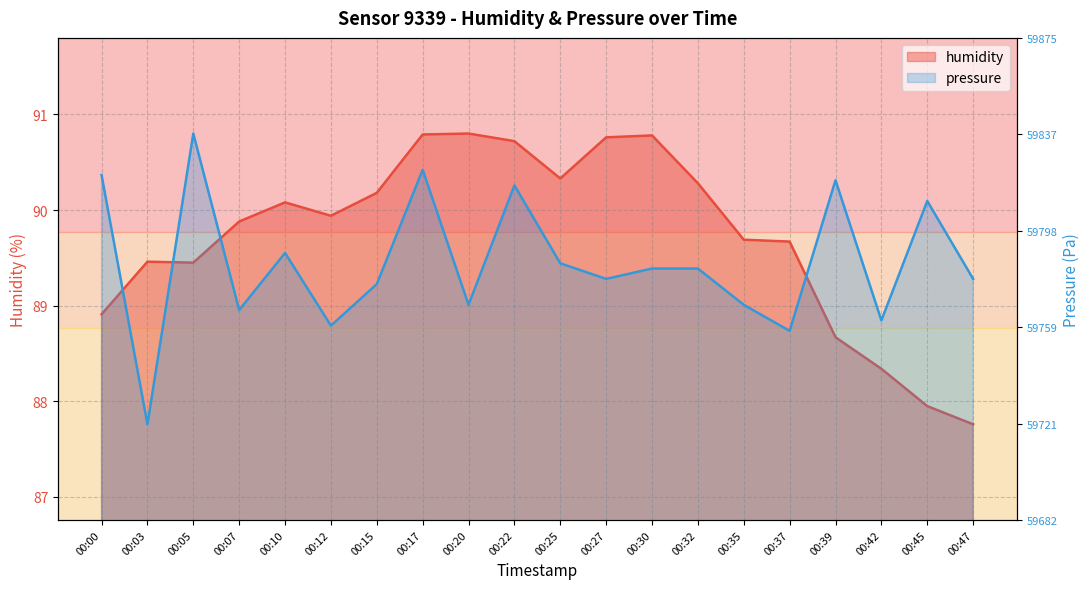

Where is pressure nearest to the value 89?

00:20